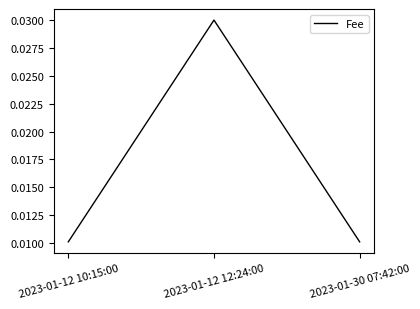

How many series are shown in this chart?

1